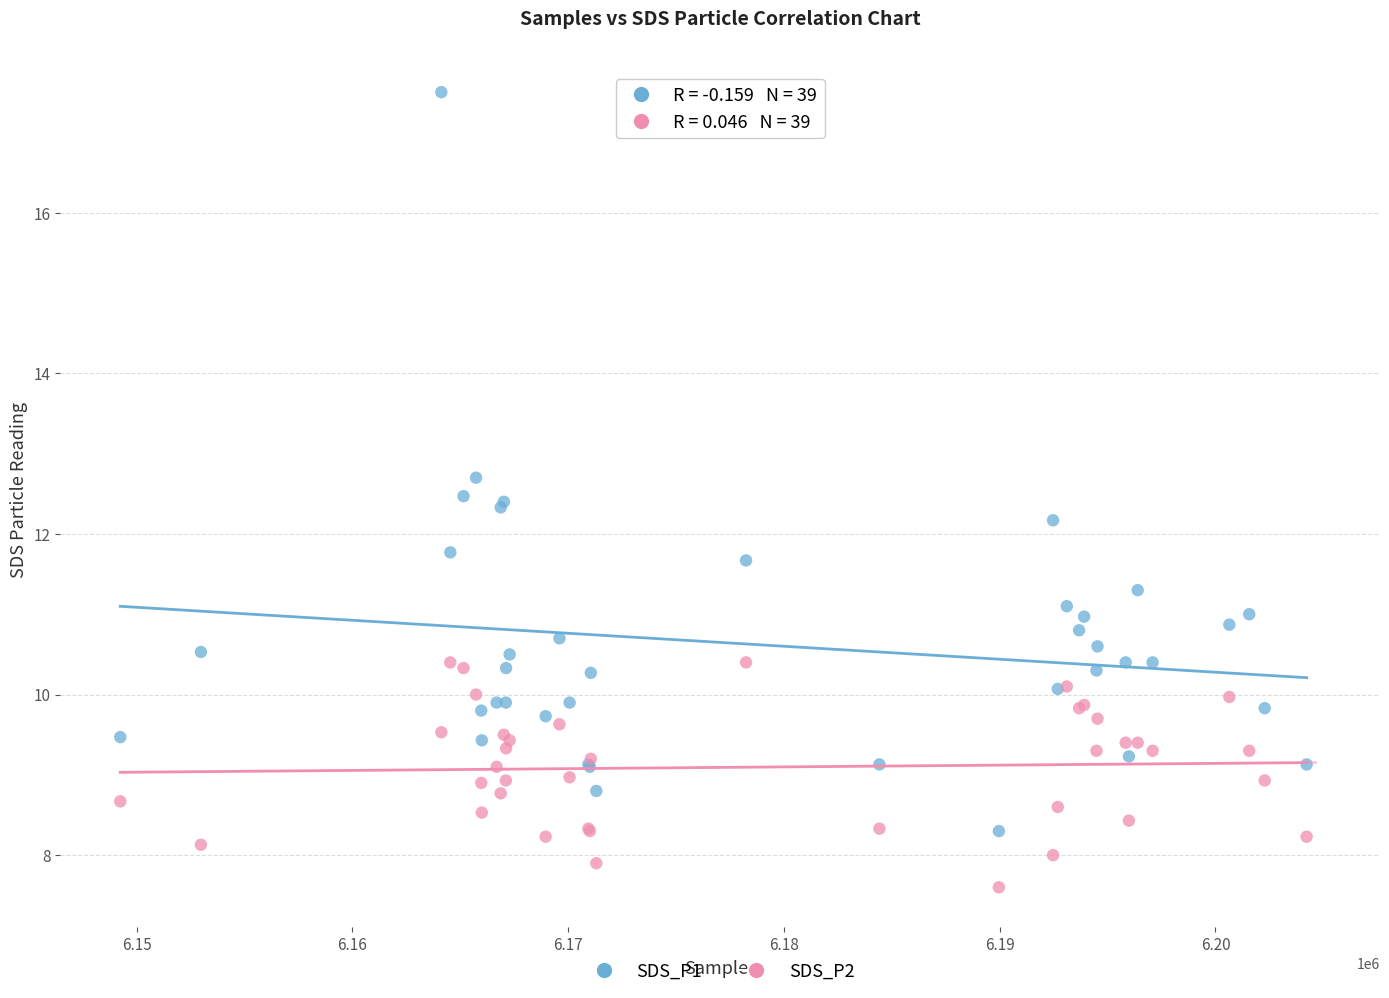

Which series contains the lowest Y value?

SDS_P2